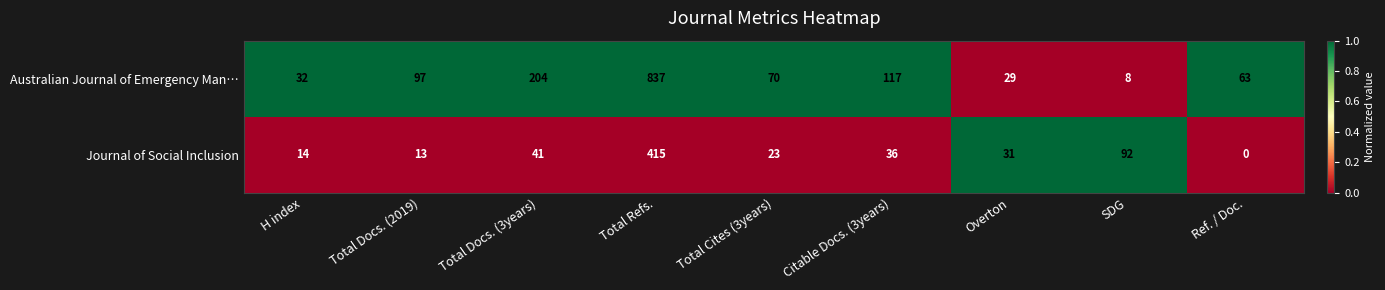

The Journal of Social Inclusion series shows 26 at Total Docs. (3years). True or false?

False